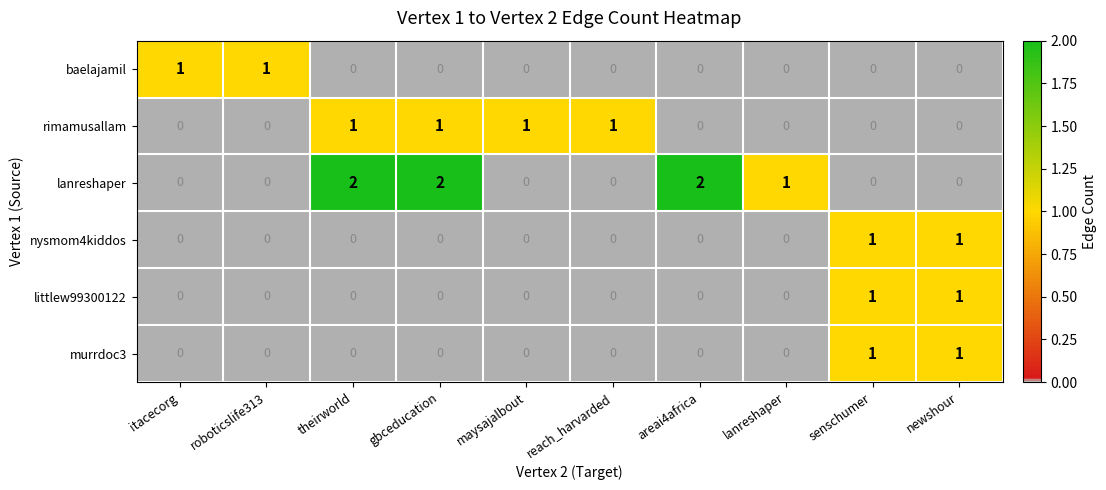

How many littlew99300122 values are between 0 and 1?

10